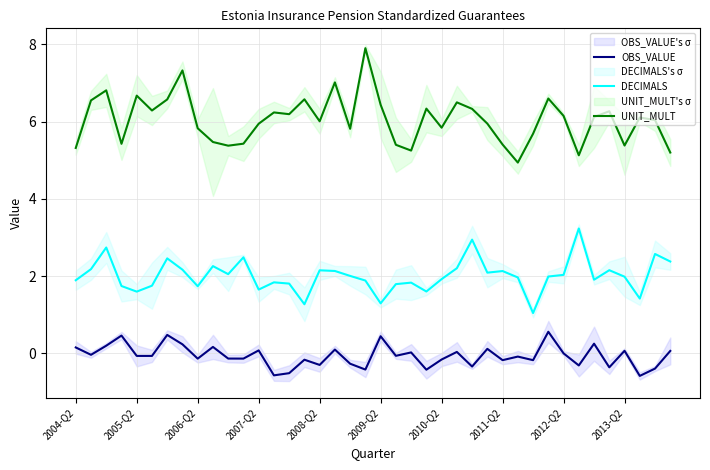

True or false: OBS_VALUE and UNIT_MULT cross at least once.

False